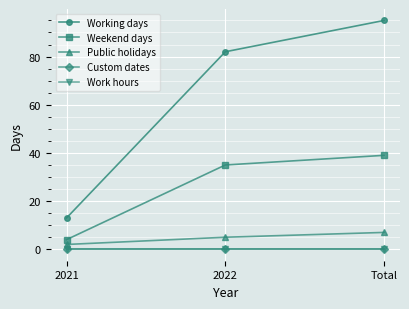

At which label is Custom dates closest to 0?

2021